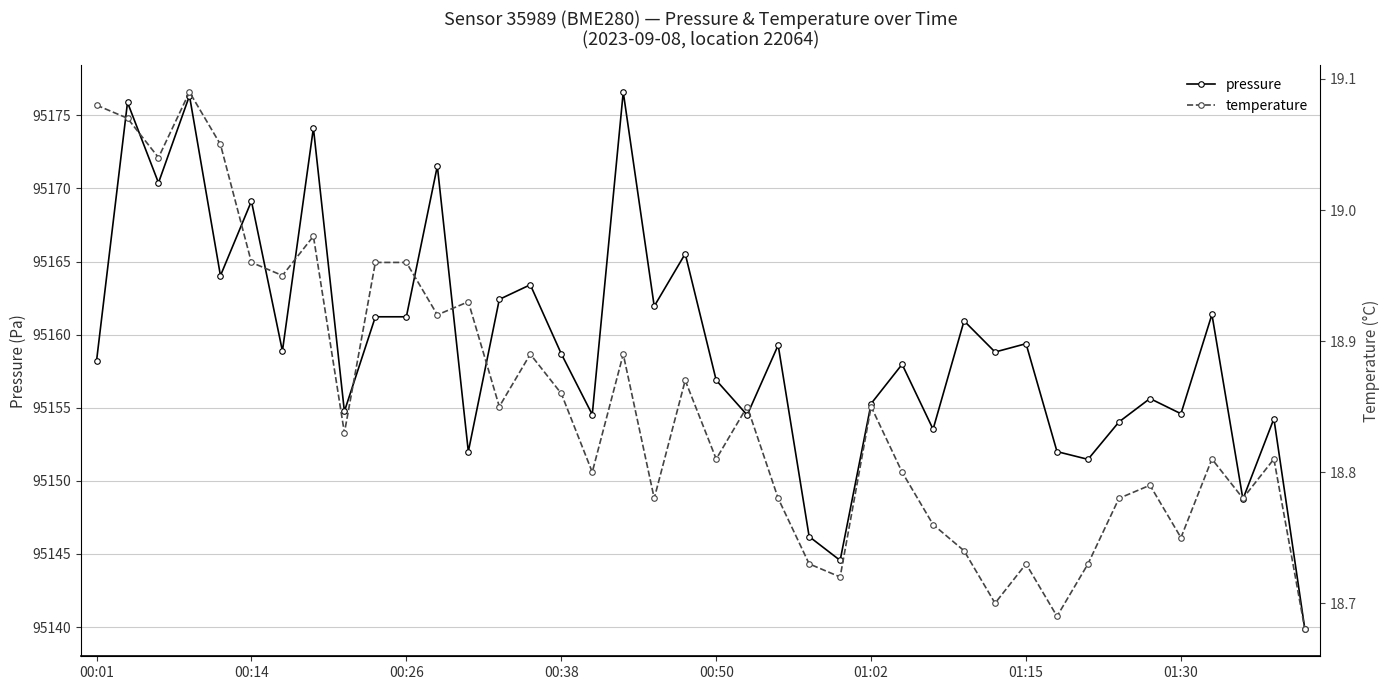

The pressure series shows 95158.7 at 00:38. True or false?

True